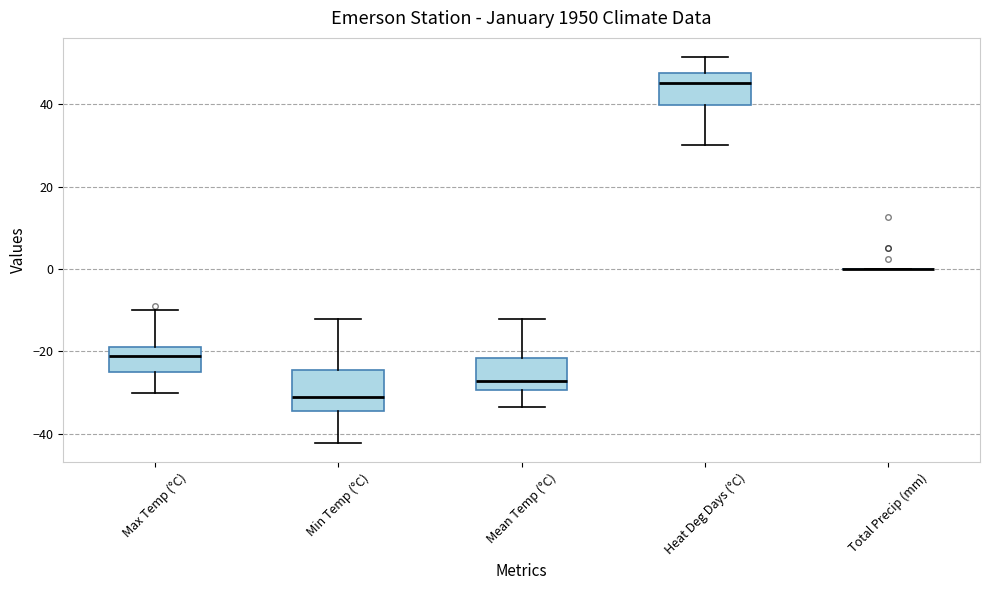

Reading left to right, transcribe this box plot: for each box, give where its median line is, the range the box spans, and where its two whiskers end, as read against the y-axis. The values are not printed on the chart, so give them approximately, as read against the axis.

Max Temp (°C): median -22, box -24 to -18, whiskers -30 to -10
Min Temp (°C): median -32, box -34 to -24, whiskers -42 to -12
Mean Temp (°C): median -28, box -30 to -22, whiskers -34 to -12
Heat Deg Days (°C): median 46, box 40 to 48, whiskers 30 to 52
Total Precip (mm): box collapsed to a line at 0, whiskers 0 to 0